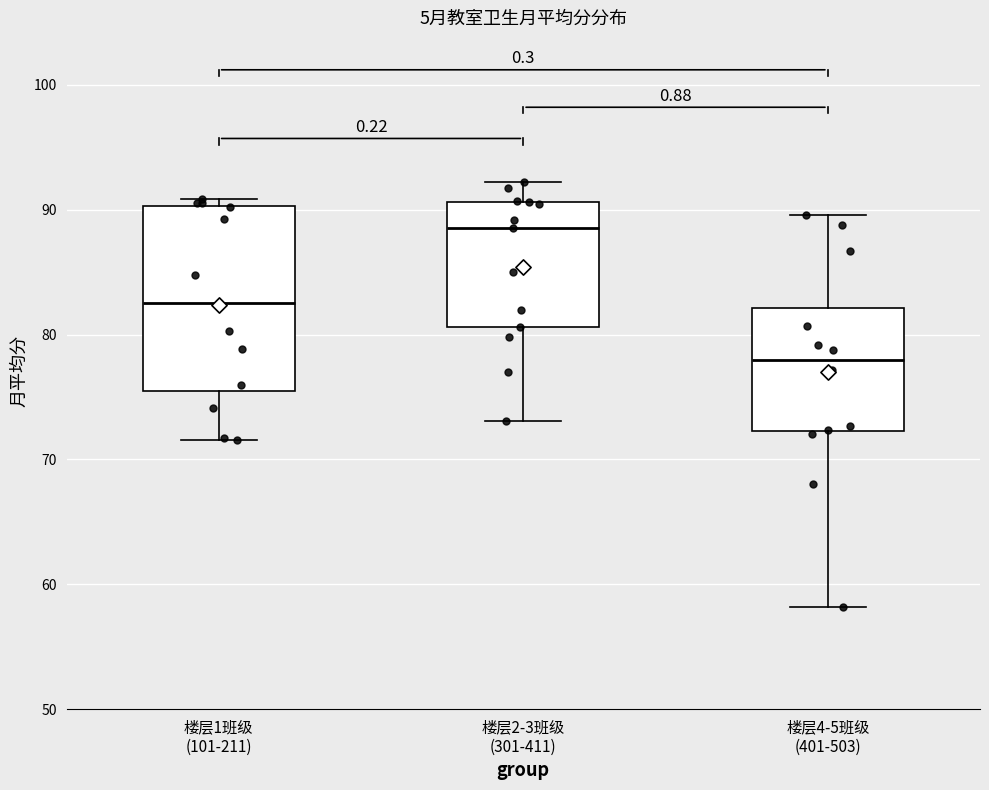

Where does the median line of the box for 楼层2-3班级 (301-411) sit on the y-axis? The values are not printed on the chart, so give them approximately, as read against the axis.

89